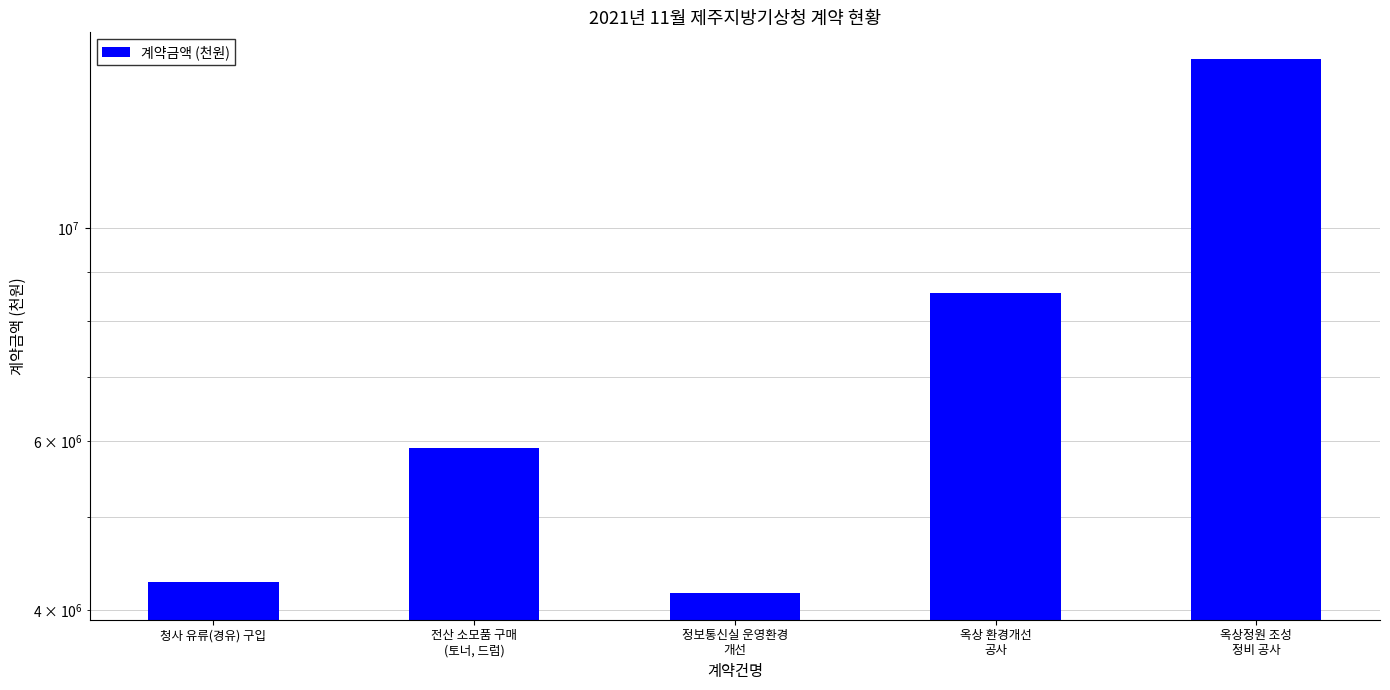

The value at 청사 유류(경유) 구입 is 4280000. True or false?

True